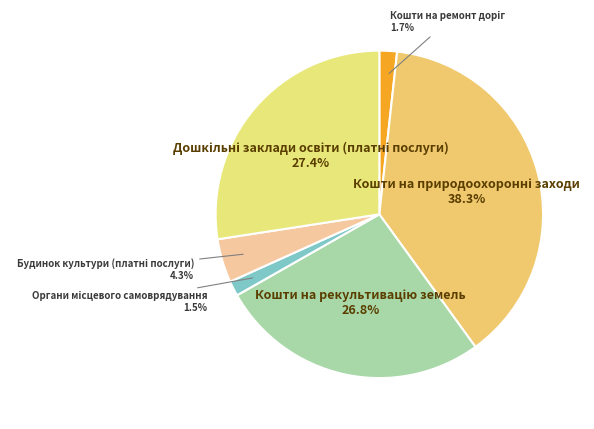

Rank the categories by value from highest to lowest.

Кошти на природоохоронні заходи, Дошкільні заклади освіти (платні послуги), Кошти на рекультивацію земель, Будинок культури (платні послуги), Кошти на ремонт доріг, Органи місцевого самоврядування